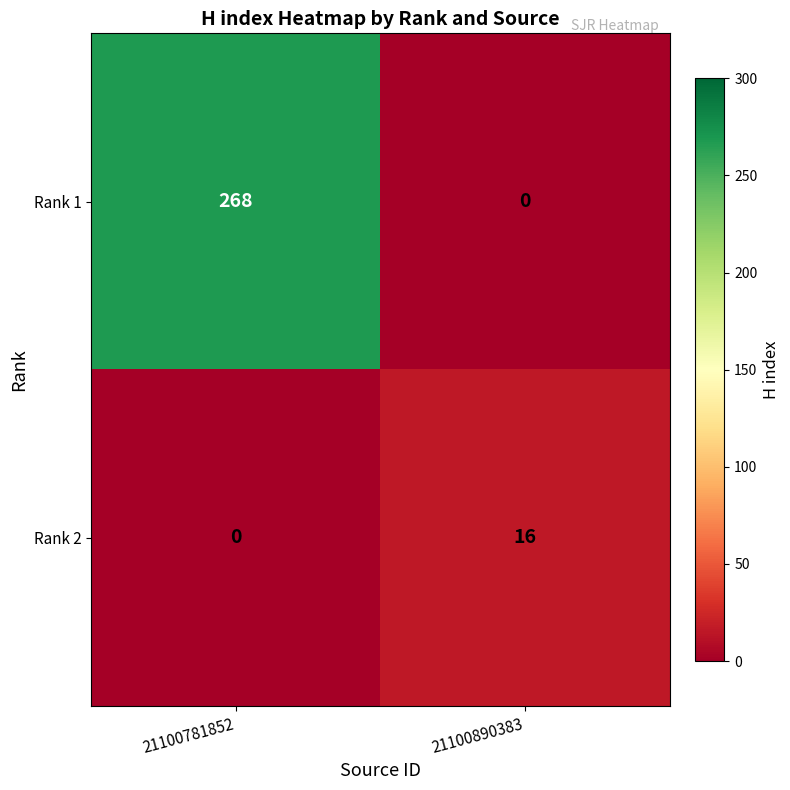

Count the number of data series in this chart.

2